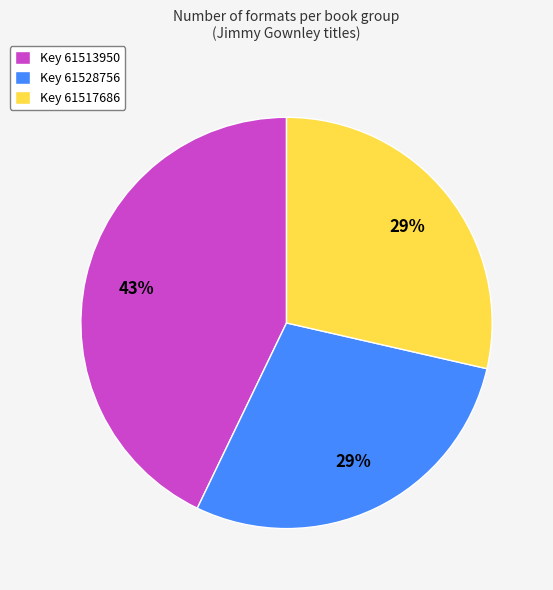

Is there any slice that represents more than half of the pie?

No